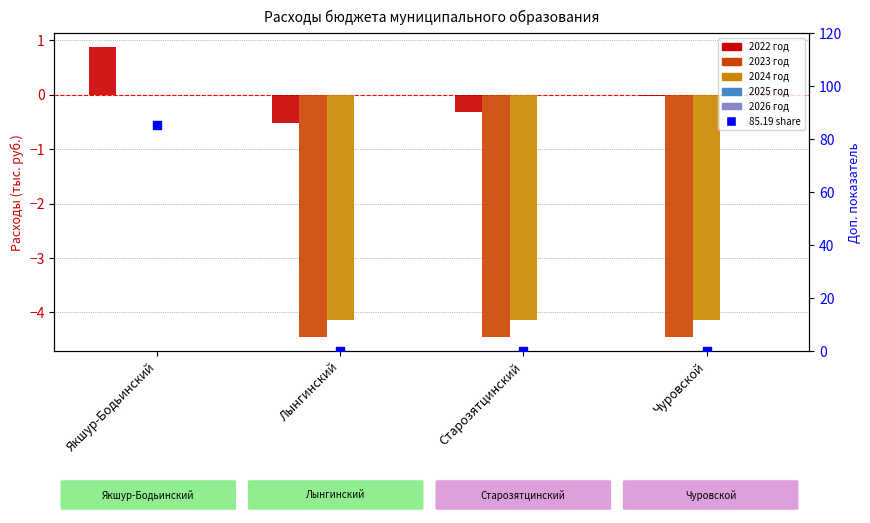

Which series has the largest total across all categories?

85.19 share